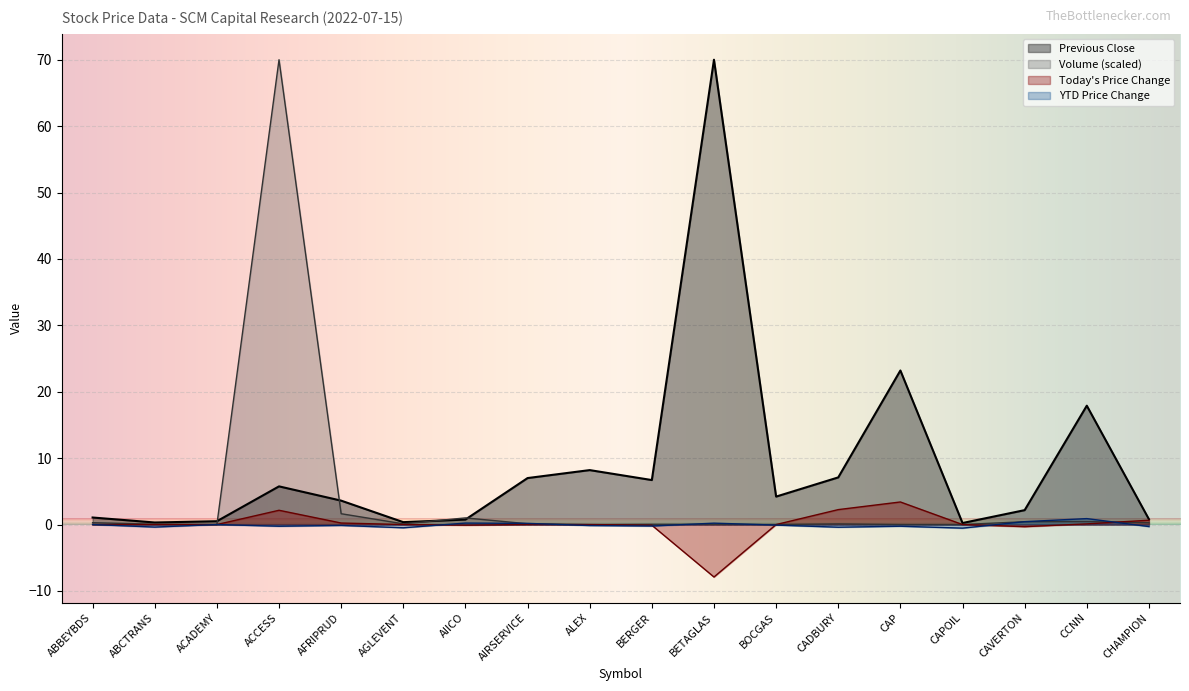

Where is Today's Price Change nearest to the value -2?

CAVERTON